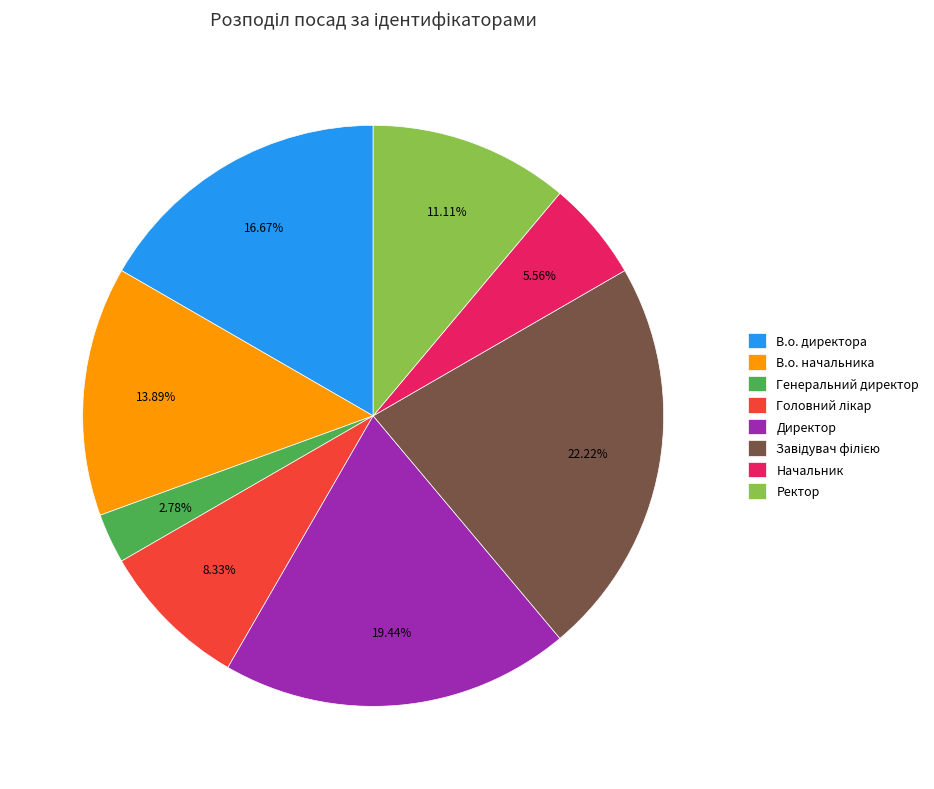

True or false: Директор accounts for 19% of the total.

True